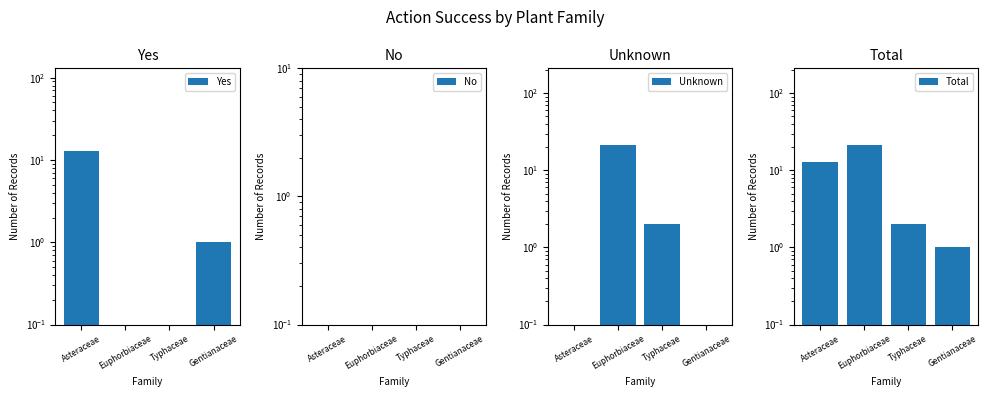

Reading left to right, transcribe all the data shown in this chart.

Yes: Asteraceae=13	Euphorbiaceae=0	Typhaceae=0	Gentianaceae=1
No: Asteraceae=0	Euphorbiaceae=0	Typhaceae=0	Gentianaceae=0
Unknown: Asteraceae=0	Euphorbiaceae=21	Typhaceae=2	Gentianaceae=0
Total: Asteraceae=13	Euphorbiaceae=21	Typhaceae=2	Gentianaceae=1